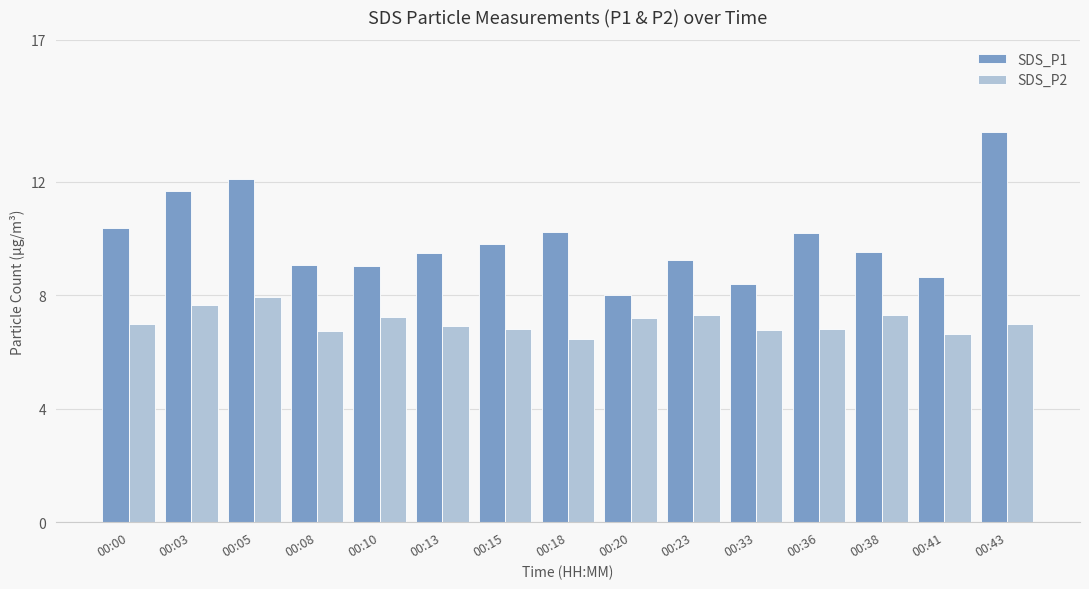

Is it true that SDS_P2 equals 4.0 at 00:18?

False